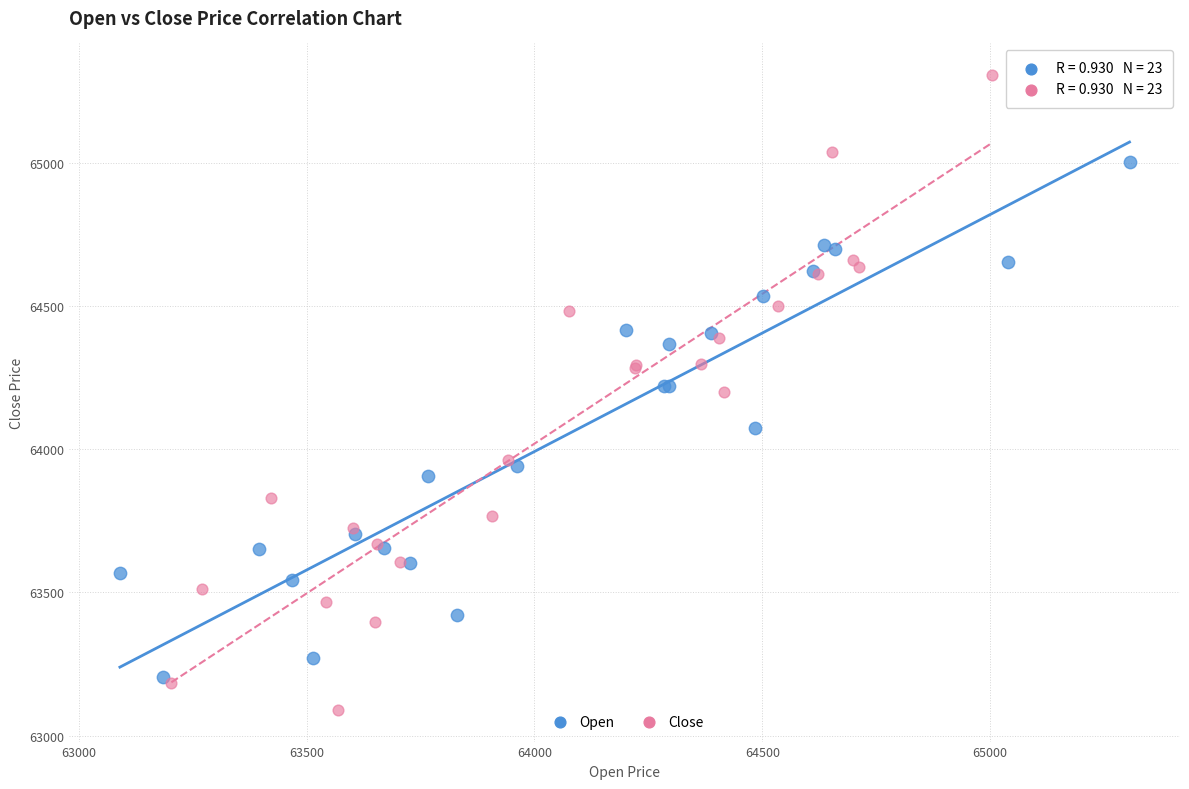

Which series contains the highest Y value?

Close